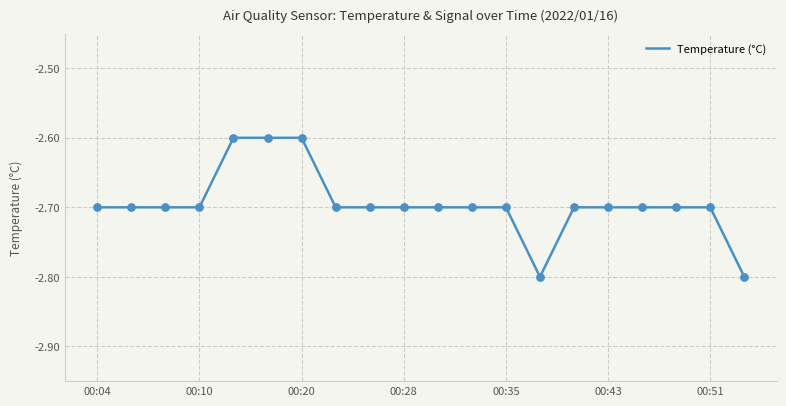

What is the minimum value shown in the chart?

-2.8